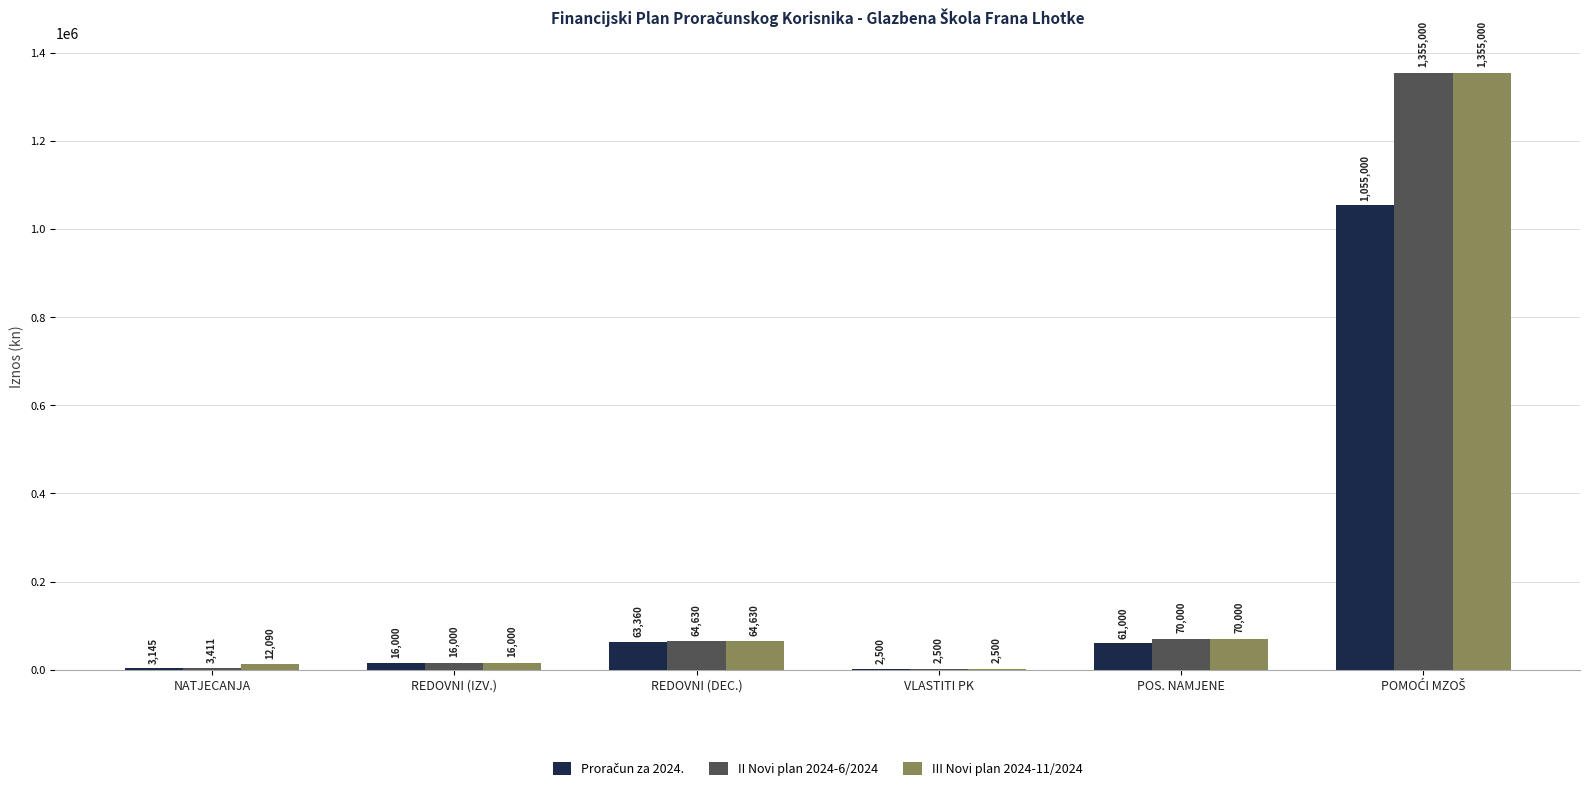

What is the maximum value for II Novi plan 2024-6/2024?

1355000